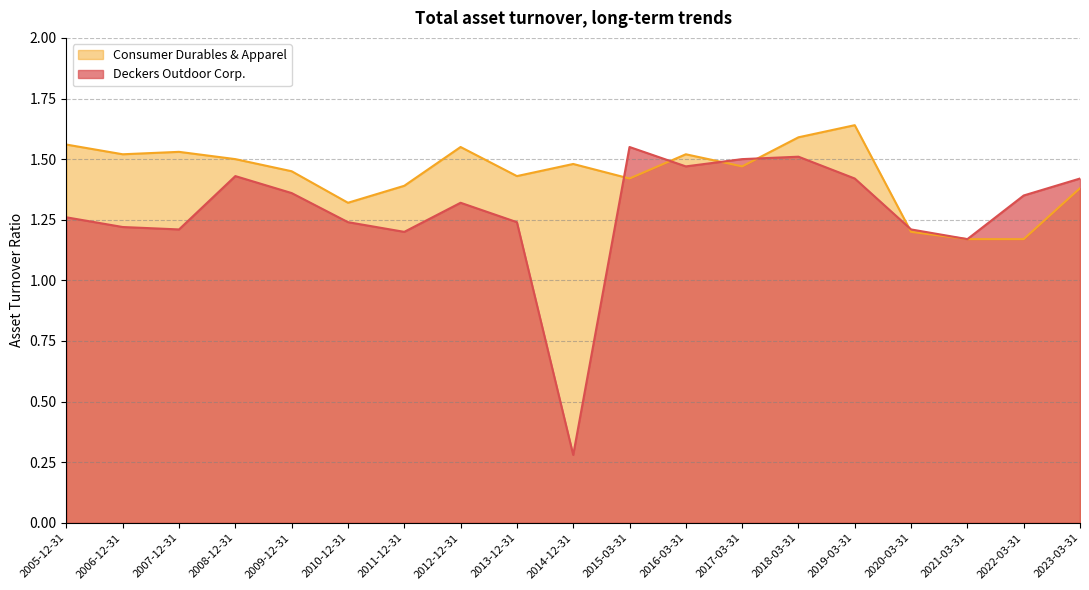

What is the total value across all series at 2020-03-31?

2.4